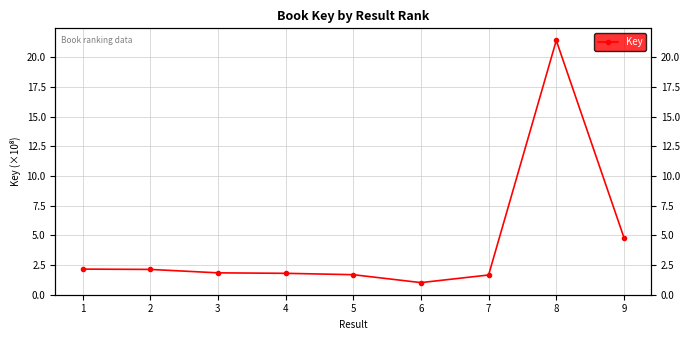

Which has a higher value, 2 or 6?

2